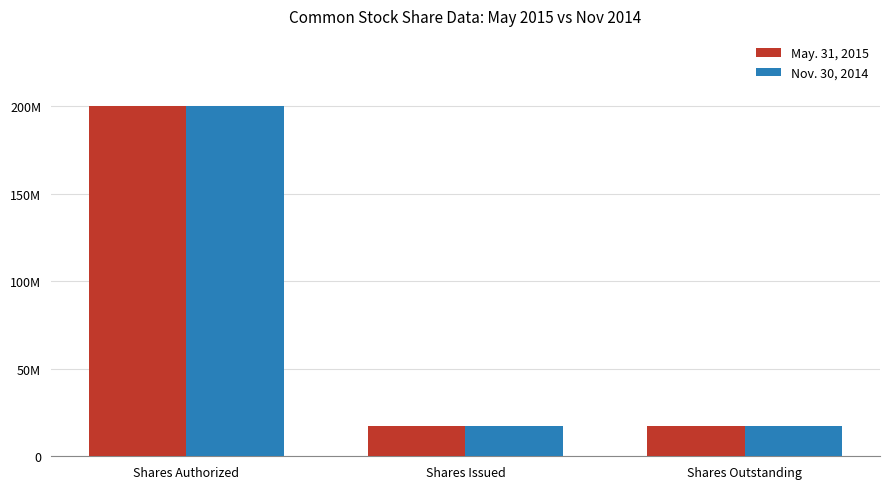

Which series has the widest spread of values?

May. 31, 2015